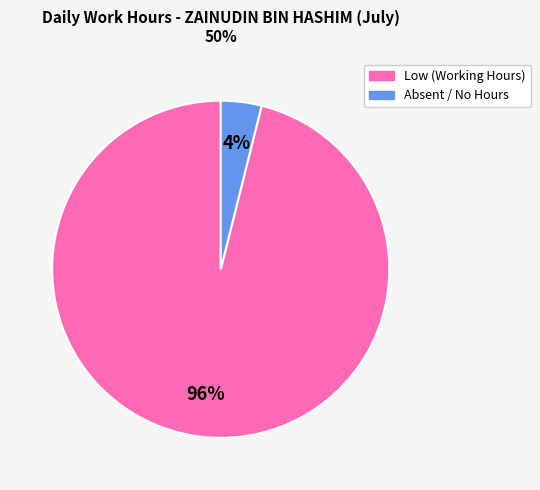

To the nearest percent, what is the average slice percentage?

50%